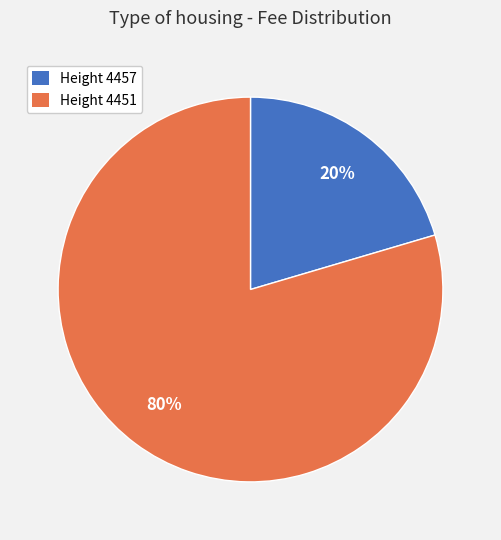

Between Height 4457 and Height 4451, which is larger?

Height 4451